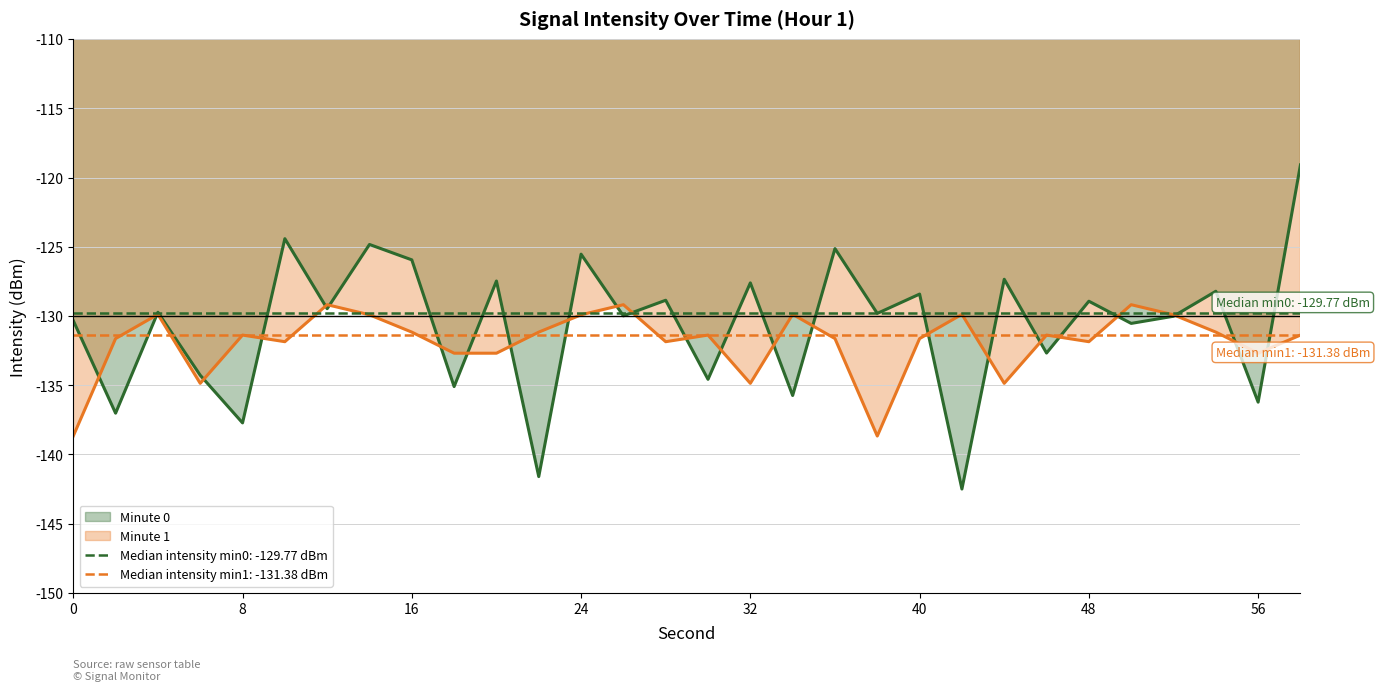

Reading left to right, list all the values displayed in this chart.

intensity_min1: -130.3	-137.0	-129.7	-134.3	-137.7	-124.4	-129.5	-124.8	-125.9	-135.1	-127.5	-141.6	-125.5	-130.0	-128.9	-134.6	-127.6	-135.7	-125.1	-129.8	-128.4	-142.5	-127.3	-132.7	-128.9	-130.5	-130.0	-128.2	-136.2	-119.1
intensity_min2: -138.7	-131.6	-129.9	-134.9	-131.4	-131.9	-129.2	-129.9	-131.2	-132.7	-132.7	-131.2	-129.9	-129.2	-131.9	-131.4	-134.9	-129.9	-131.6	-138.7	-131.6	-129.9	-134.9	-131.4	-131.9	-129.2	-129.9	-131.2	-132.7	-131.4